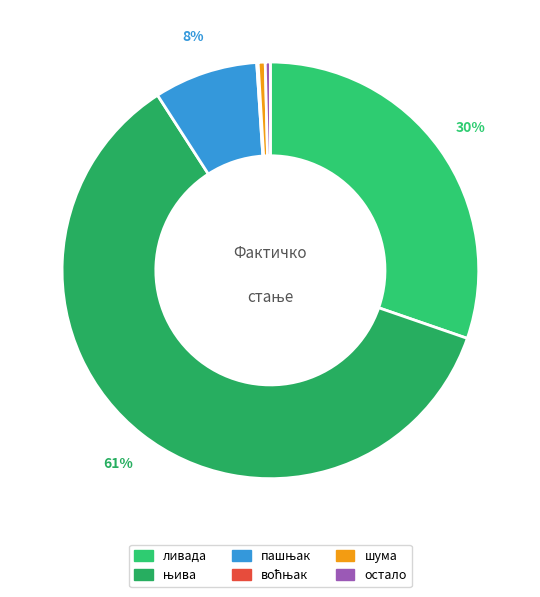

To the nearest percent, what percentage of the pie is ливада?

30%